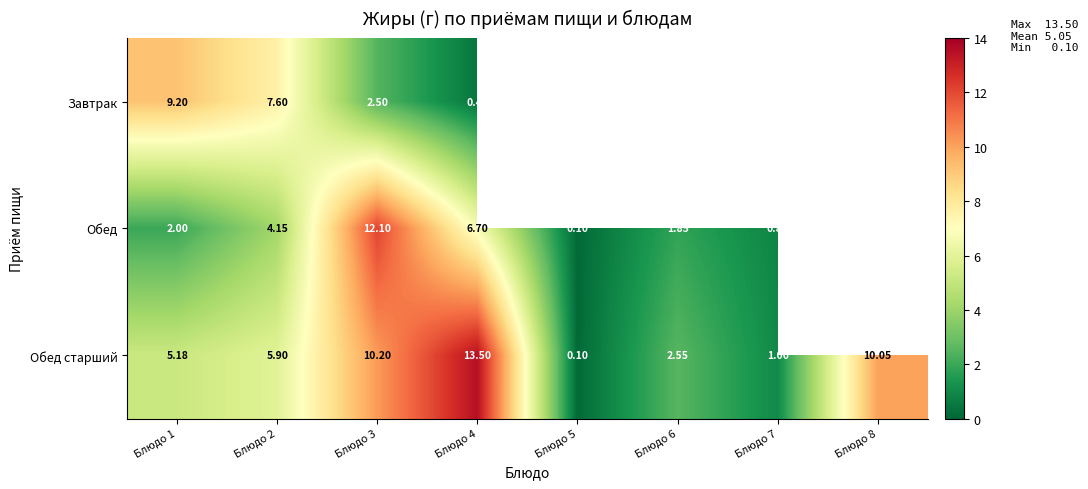

The Обед старший series shows 3.8 at Блюдо 4. True or false?

False